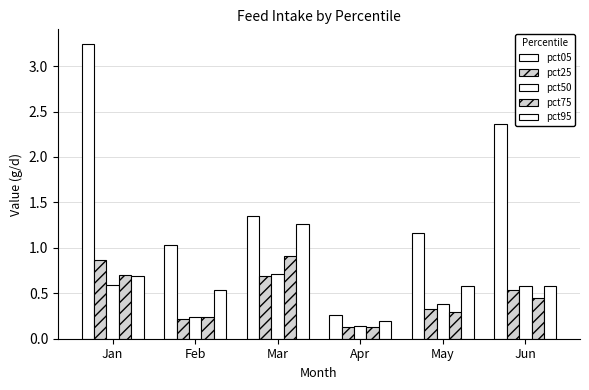

Is the value of pct05 at Mar greater than the value of pct25 at Feb?

Yes